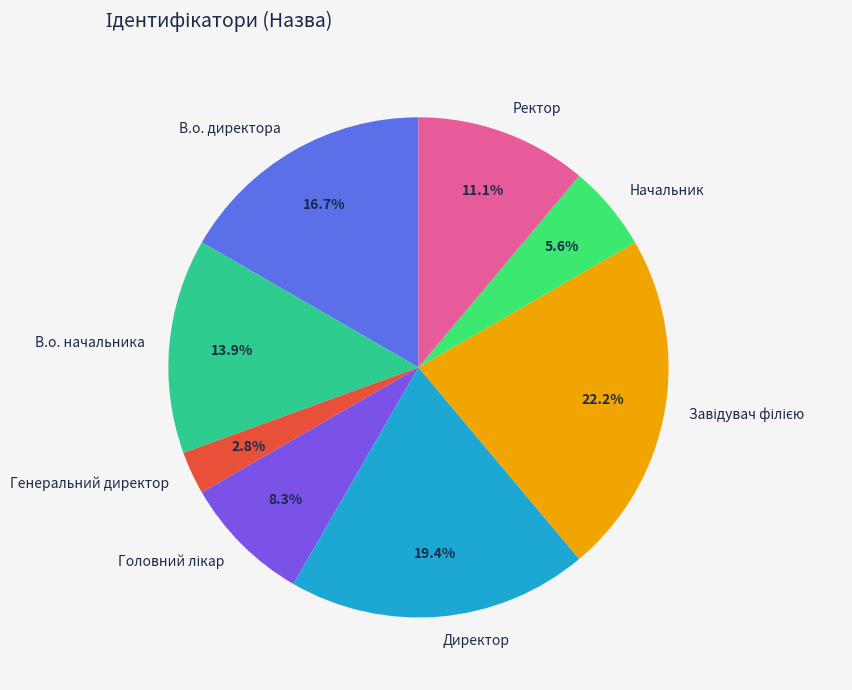

To the nearest percent, what is the difference between the В.о. директора and Генеральний директор slice percentages?

14%